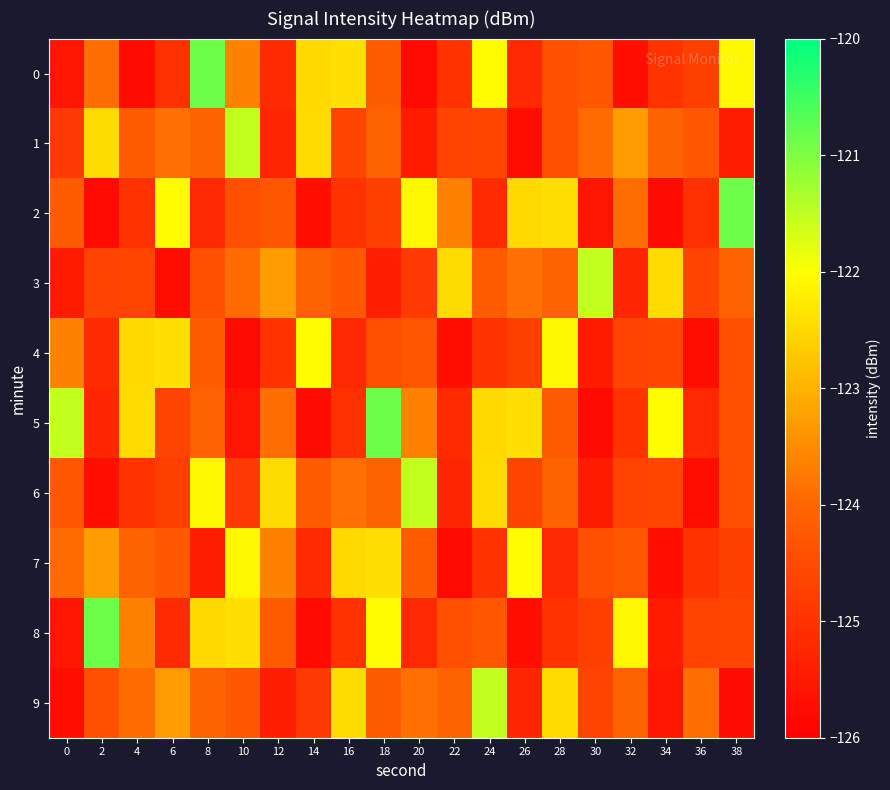

Reading right to left, extract all data points from this chart.

0: 38=-122.1	36=-124.8	34=-125.0	32=-125.7	30=-124.3	28=-124.4	26=-125.2	24=-122.0	22=-125.0	20=-125.8	18=-124.2	16=-122.4	14=-122.5	12=-125.1	10=-123.6	8=-120.9	6=-125.0	4=-125.8	2=-123.9	0=-125.6
1: 38=-125.4	36=-124.3	34=-124.1	32=-123.3	30=-123.9	28=-124.4	26=-125.7	24=-124.6	22=-124.7	20=-125.4	18=-124.1	16=-124.7	14=-122.5	12=-125.2	10=-121.5	8=-124.1	6=-123.9	4=-124.2	2=-122.4	0=-124.9
2: 38=-120.9	36=-125.0	34=-125.8	32=-123.9	30=-125.6	28=-122.4	26=-122.5	24=-125.1	22=-123.6	20=-122.1	18=-124.8	16=-125.0	14=-125.7	12=-124.3	10=-124.4	8=-125.2	6=-122.0	4=-125.0	2=-125.8	0=-124.2
3: 38=-124.1	36=-124.7	34=-122.5	32=-125.2	30=-121.5	28=-124.1	26=-123.9	24=-124.2	22=-122.4	20=-124.9	18=-125.4	16=-124.3	14=-124.1	12=-123.3	10=-123.9	8=-124.4	6=-125.7	4=-124.6	2=-124.7	0=-125.4
4: 38=-124.4	36=-125.7	34=-124.6	32=-124.7	30=-125.4	28=-122.1	26=-124.8	24=-125.0	22=-125.7	20=-124.3	18=-124.4	16=-125.2	14=-122.0	12=-125.0	10=-125.8	8=-124.2	6=-122.4	4=-122.5	2=-125.1	0=-123.6
5: 38=-124.4	36=-125.2	34=-122.0	32=-125.0	30=-125.8	28=-124.2	26=-122.4	24=-122.5	22=-125.1	20=-123.6	18=-120.9	16=-125.0	14=-125.8	12=-123.9	10=-125.6	8=-124.1	6=-124.7	4=-122.5	2=-125.2	0=-121.5
6: 38=-124.4	36=-125.7	34=-124.6	32=-124.7	30=-125.4	28=-124.1	26=-124.7	24=-122.5	22=-125.2	20=-121.5	18=-124.1	16=-123.9	14=-124.2	12=-122.4	10=-124.9	8=-122.1	6=-124.8	4=-125.0	2=-125.7	0=-124.3
7: 38=-124.8	36=-125.0	34=-125.7	32=-124.3	30=-124.4	28=-125.2	26=-122.0	24=-125.0	22=-125.8	20=-124.2	18=-122.4	16=-122.5	14=-125.1	12=-123.6	10=-122.1	8=-125.4	6=-124.3	4=-124.1	2=-123.3	0=-123.9
8: 38=-124.6	36=-124.7	34=-125.4	32=-122.1	30=-124.8	28=-125.0	26=-125.7	24=-124.3	22=-124.4	20=-125.2	18=-122.0	16=-125.0	14=-125.8	12=-124.2	10=-122.4	8=-122.5	6=-125.1	4=-123.6	2=-120.9	0=-125.6
9: 38=-125.8	36=-123.9	34=-125.6	32=-124.1	30=-124.7	28=-122.5	26=-125.2	24=-121.5	22=-124.1	20=-123.9	18=-124.2	16=-122.4	14=-124.9	12=-125.4	10=-124.3	8=-124.1	6=-123.3	4=-123.9	2=-124.4	0=-125.7